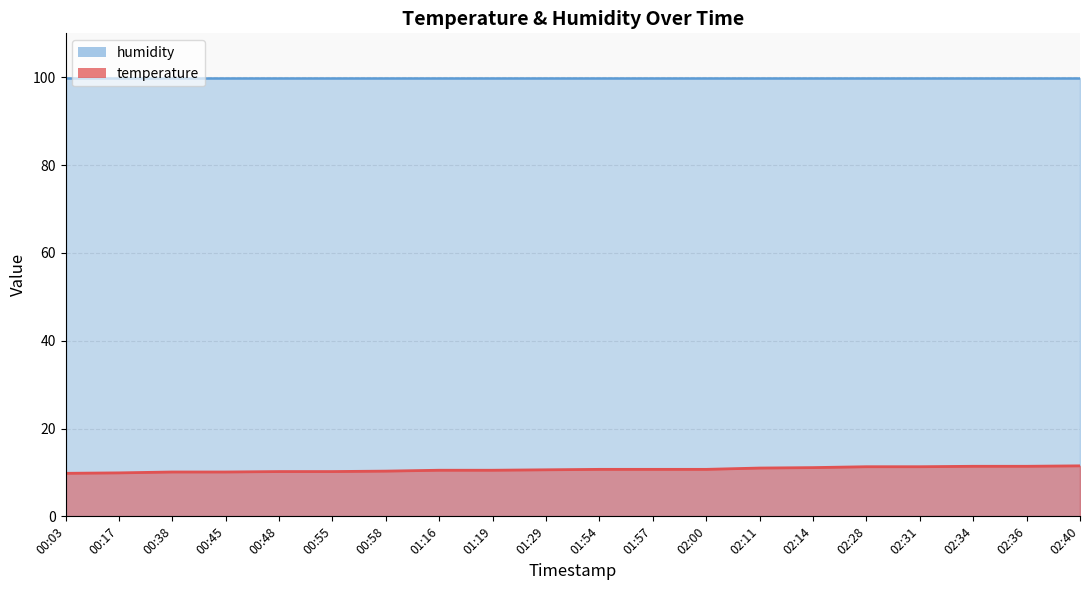

True or false: the data shows 9.8 at 00:03.

True